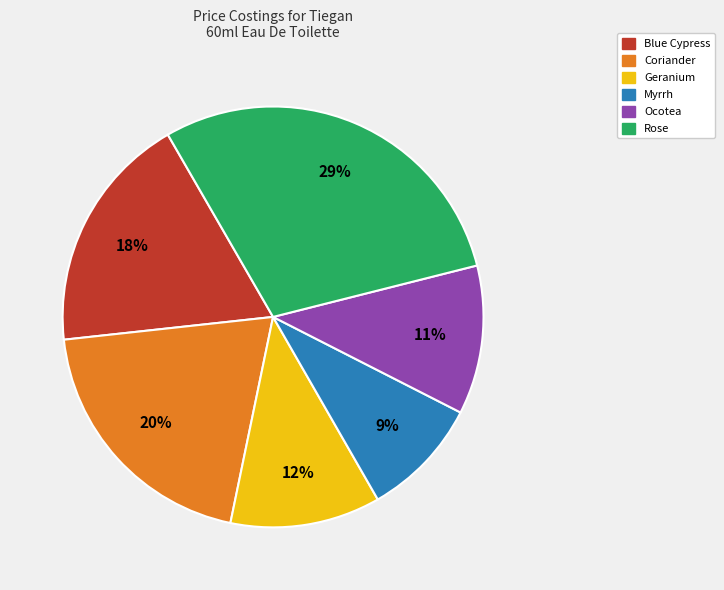

To the nearest percent, what percentage of the pie is Blue Cypress?

18%